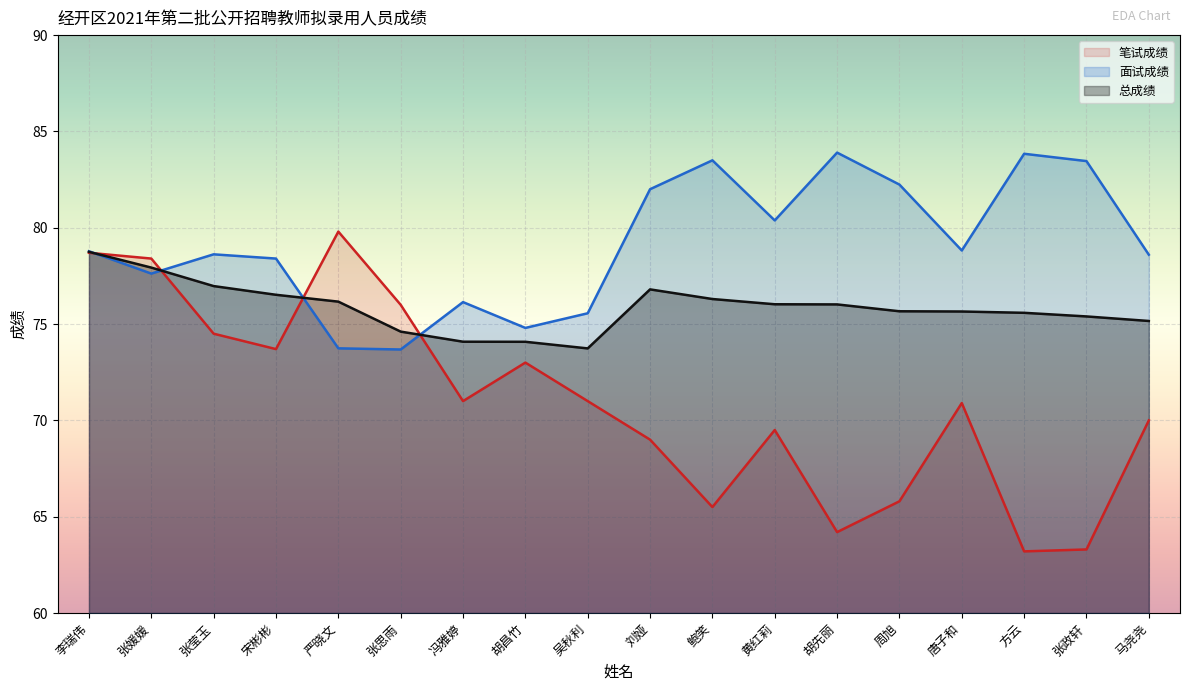

In 笔试成绩, how many points are lower than both neighbors (excluding endpoints)?

5